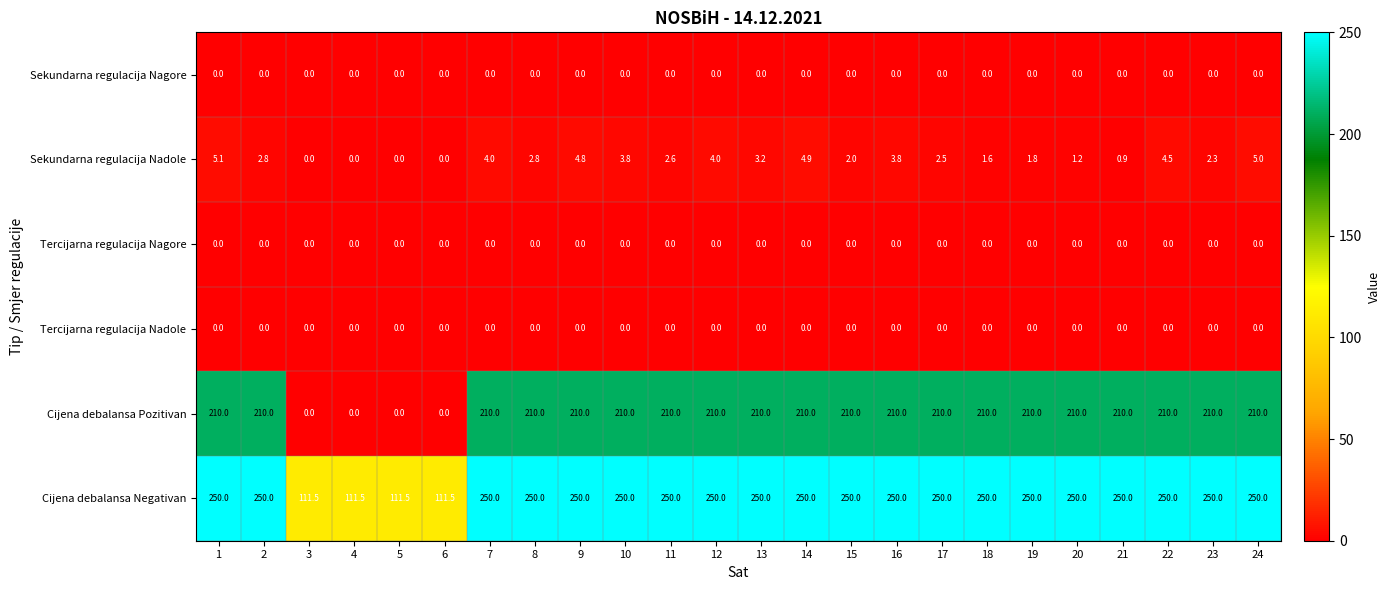

What value does the Cijena debalansa Negativan series have at 1?

250.0